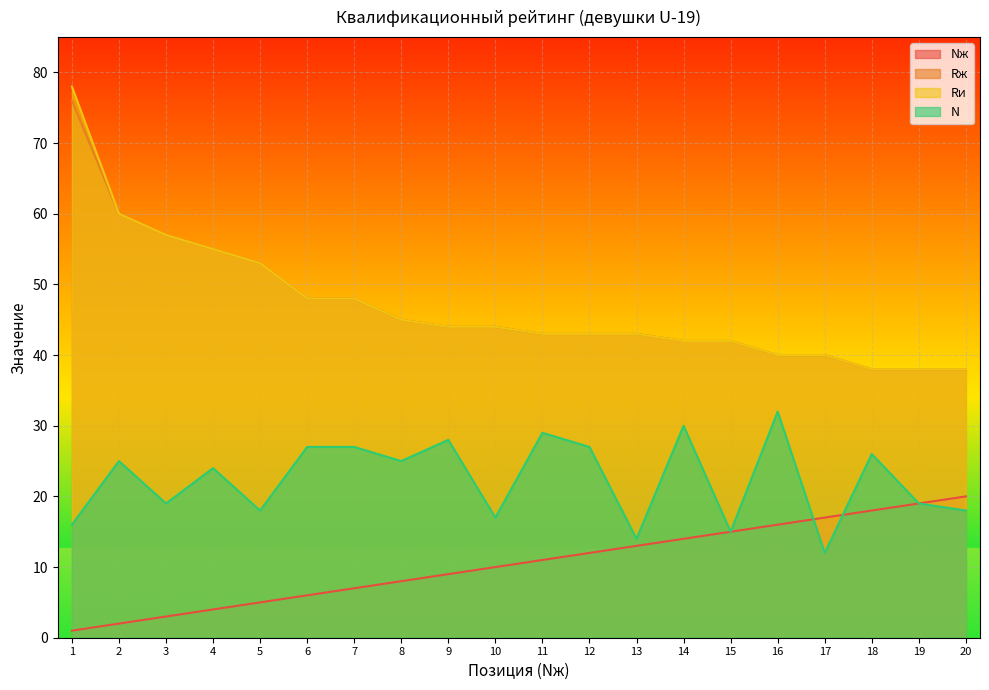

Reading left to right, transcribe all the data shown in this chart.

Nж: 1	2	3	4	5	6	7	8	9	10	11	12	13	14	15	16	17	18	19	20
Rж: 76	60	57	55	53	48	48	45	44	44	43	43	43	42	42	40	40	38	38	38
Rи: 78	60	57	55	53	48	48	45	44	44	43	43	43	42	42	40	40	38	38	38
N: 16	25	19	24	18	27	27	25	28	17	29	27	14	30	15	32	12	26	19	18